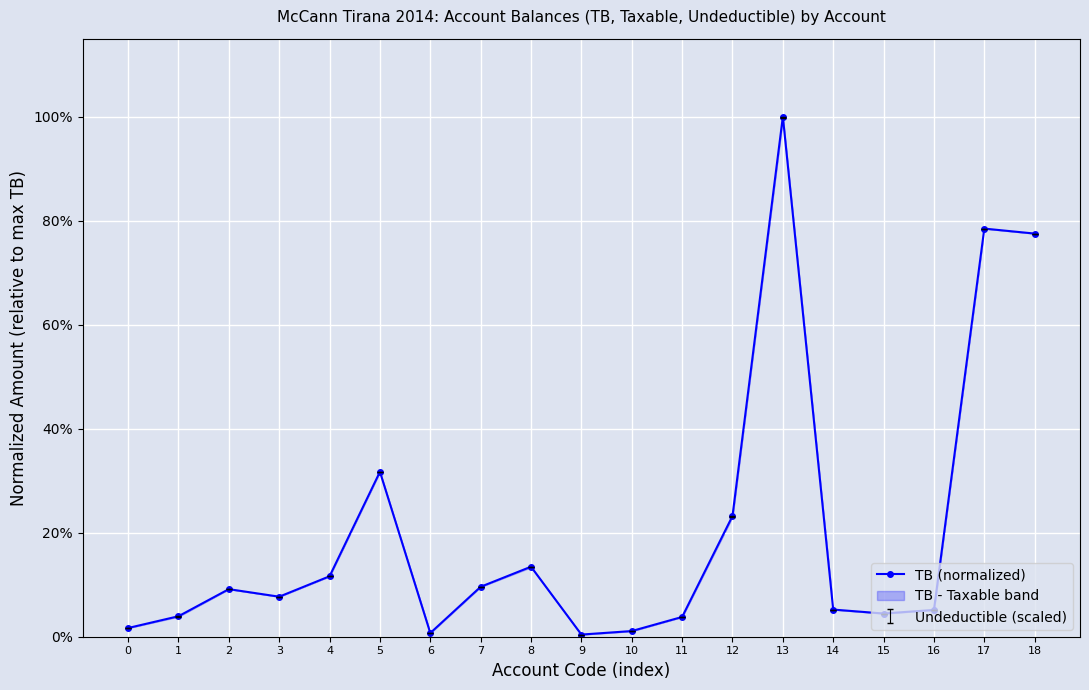

Rank the categories by value from lowest to highest.

9, 6, 10, 0, 11, 1, 15, 16, 14, 3, 2, 7, 4, 8, 12, 5, 18, 17, 13